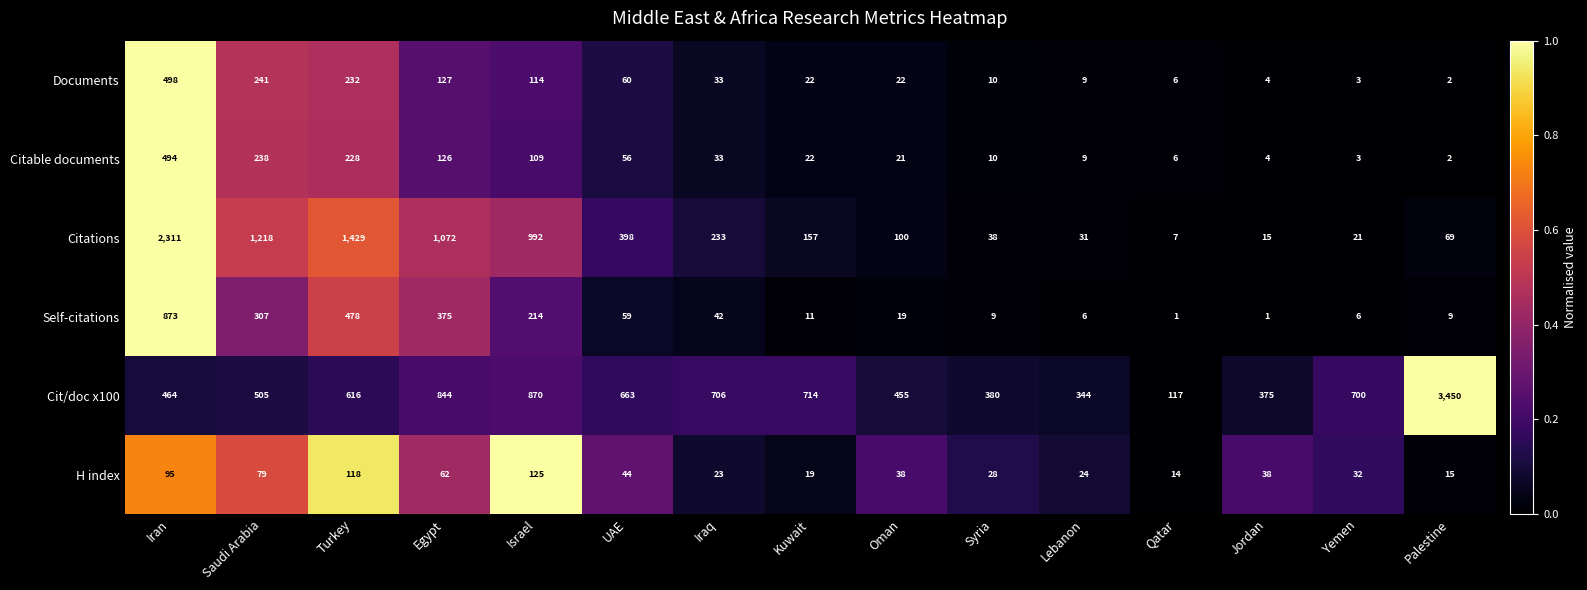

Which label corresponds to the largest value in the chart?

Palestine